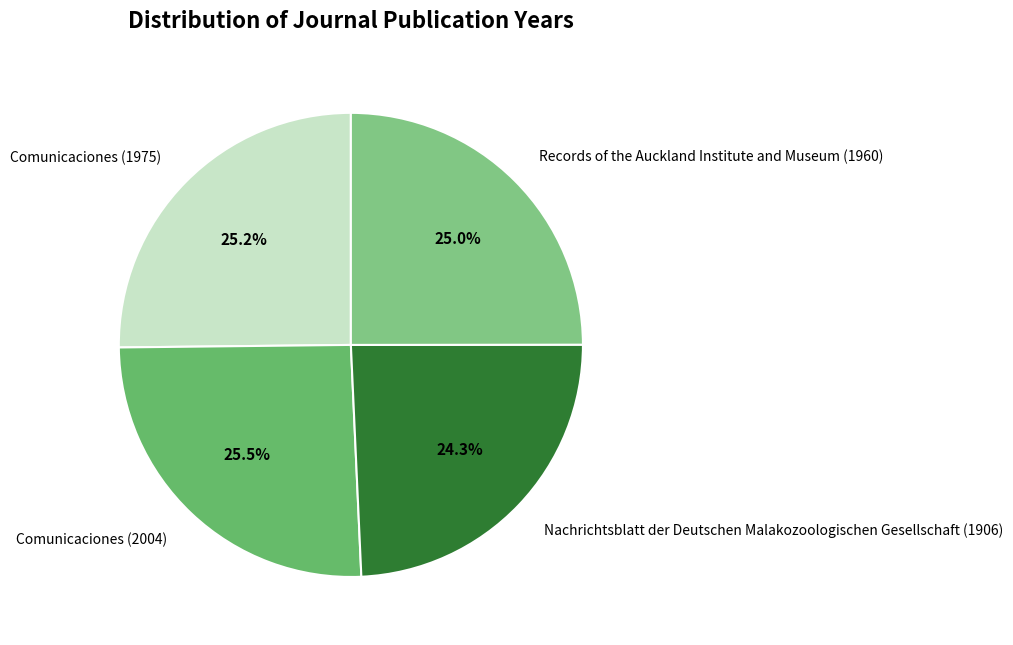

To the nearest percent, what percentage of the pie is Comunicaciones (1975)?

25%